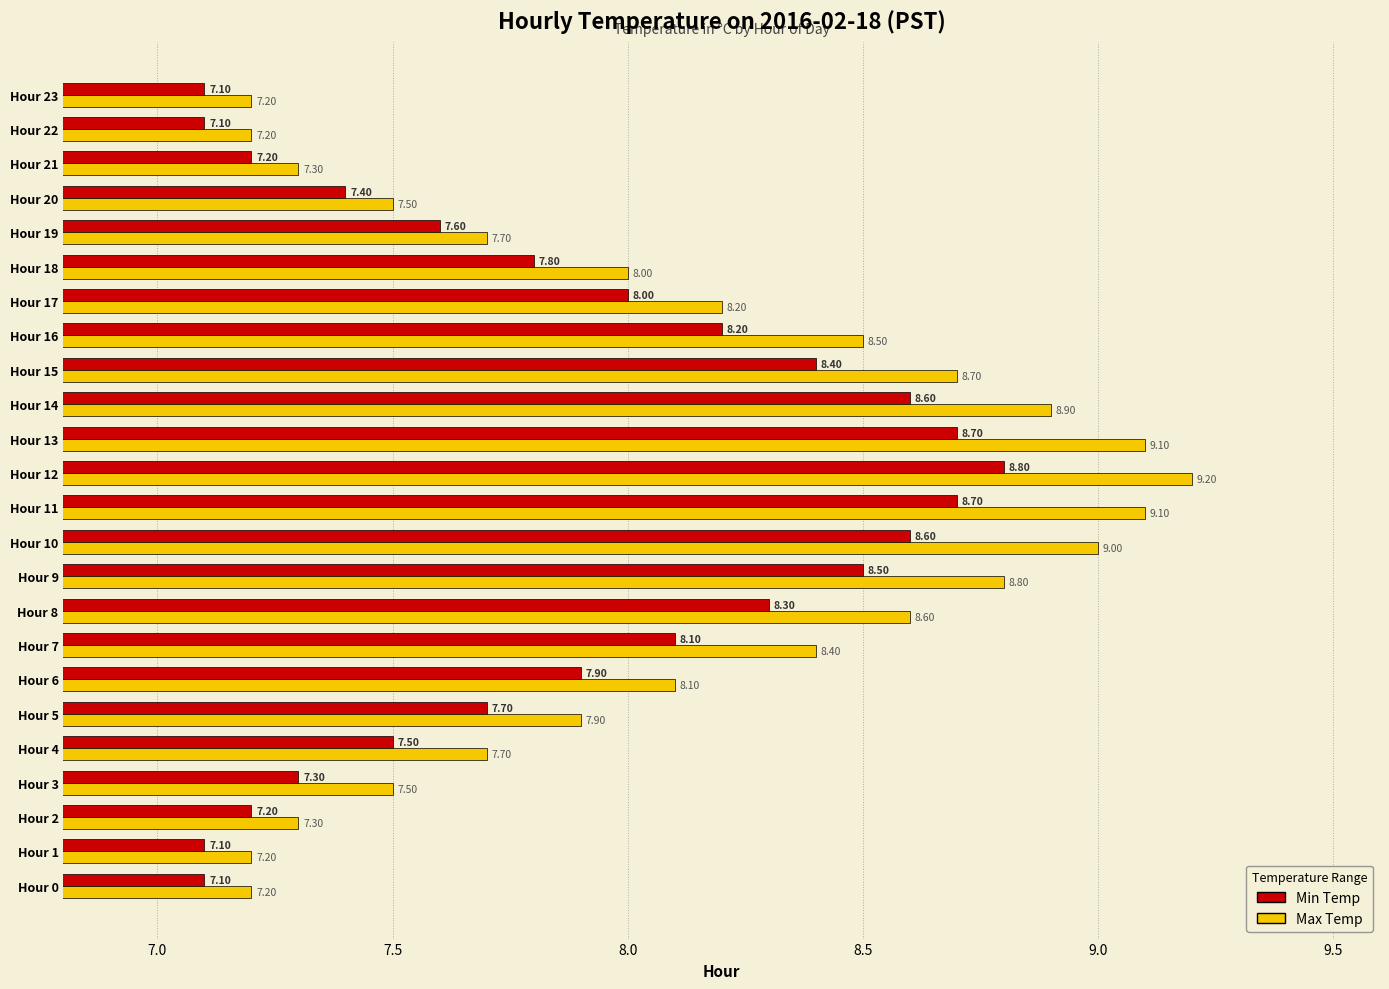

Rank the series by their average value, from highest to lowest.

Max Temp, Min Temp